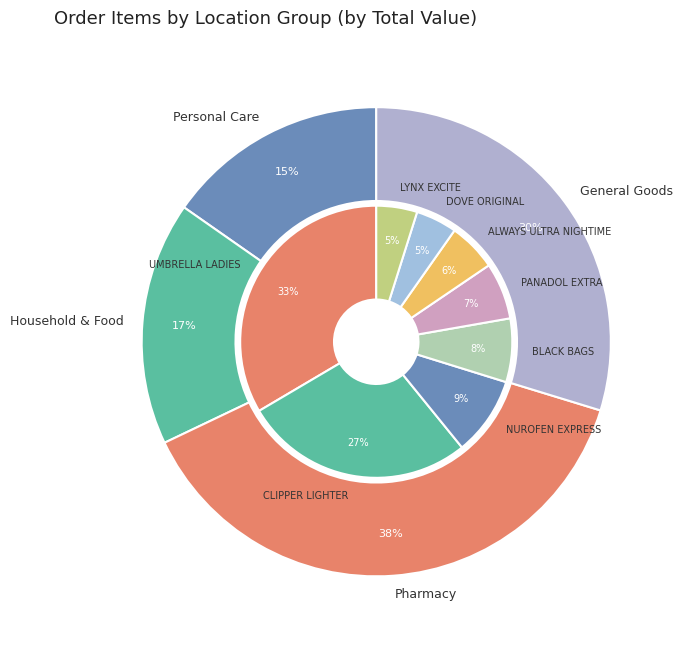

Do PANADOL EXTRA and BLACK BAGS together represent more than half of the pie?

No